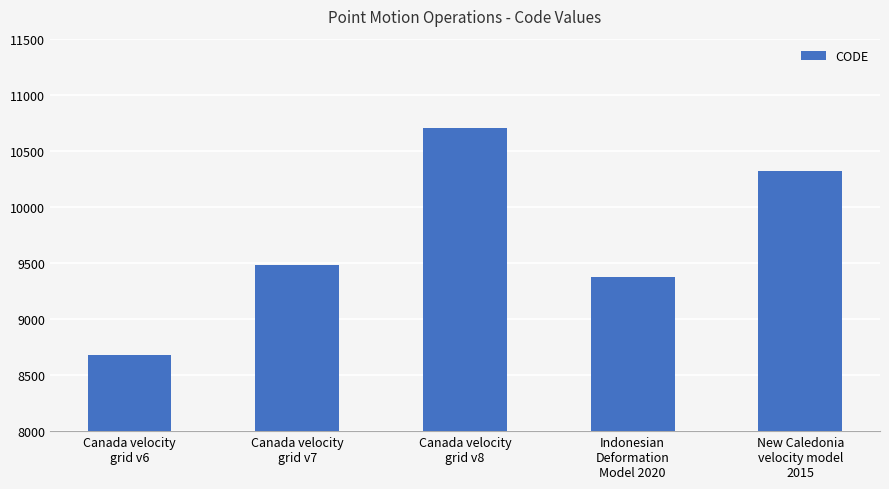

What is the sum of all values?

48564